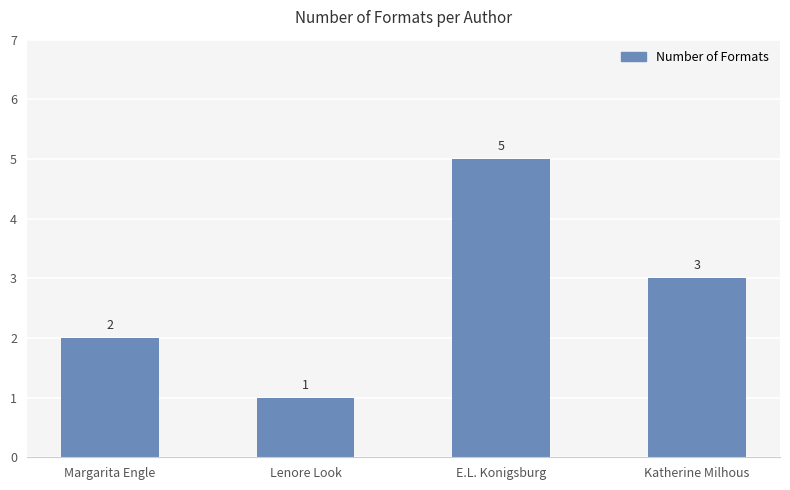

Count the values in the range 2 to 5.

3